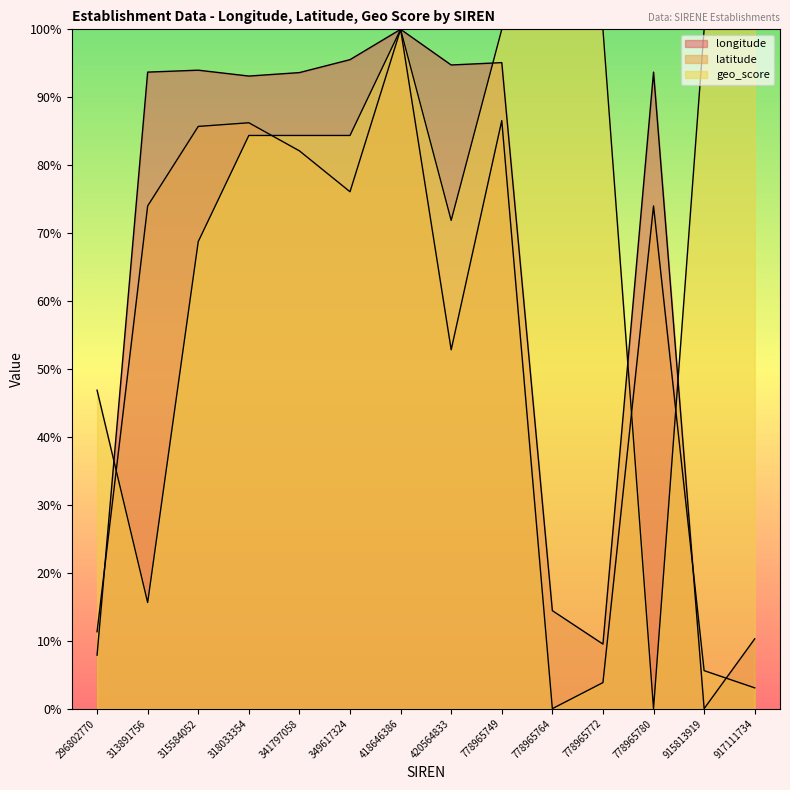

What is the value of the latitude point at the 8th from the left?

52.8